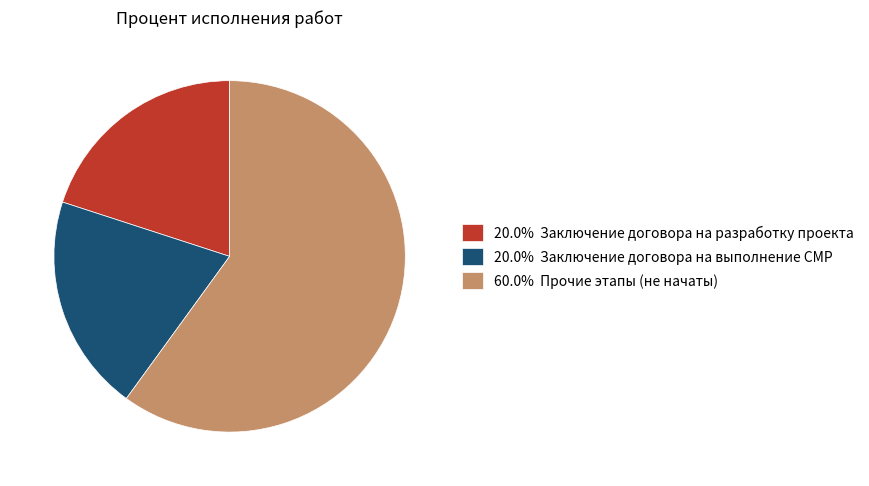

Is the sum of 60.0% Прочие этапы (не начаты) and 20.0% Заключение договора на выполнение СМР greater than half?

Yes